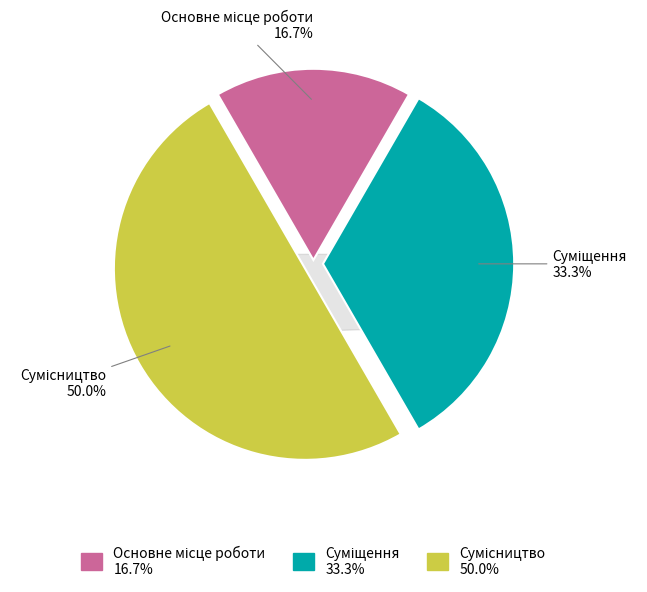

What is the smallest slice in the pie chart?

Основне місце роботи